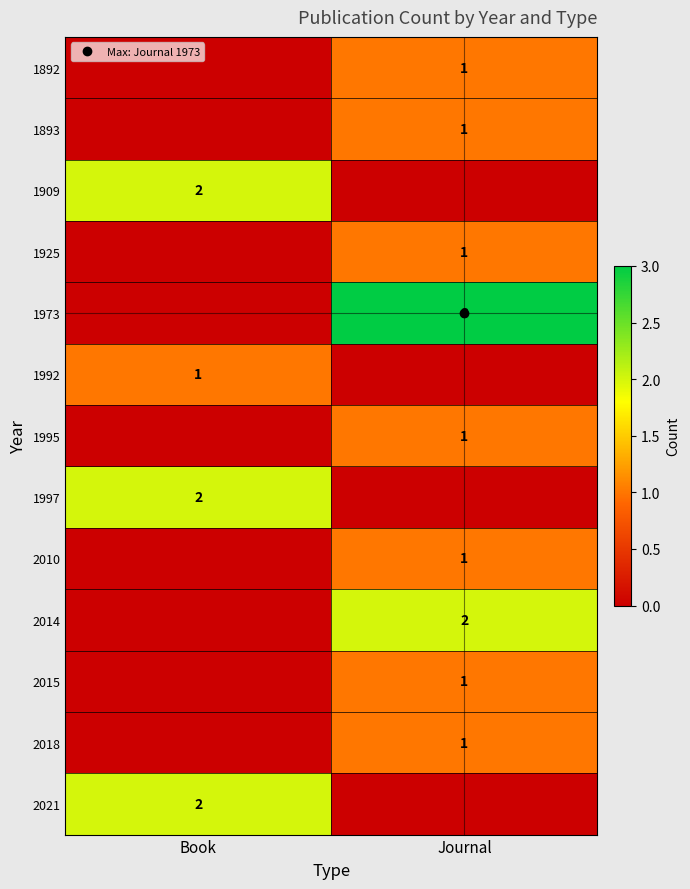

How many data points does each series have?

2